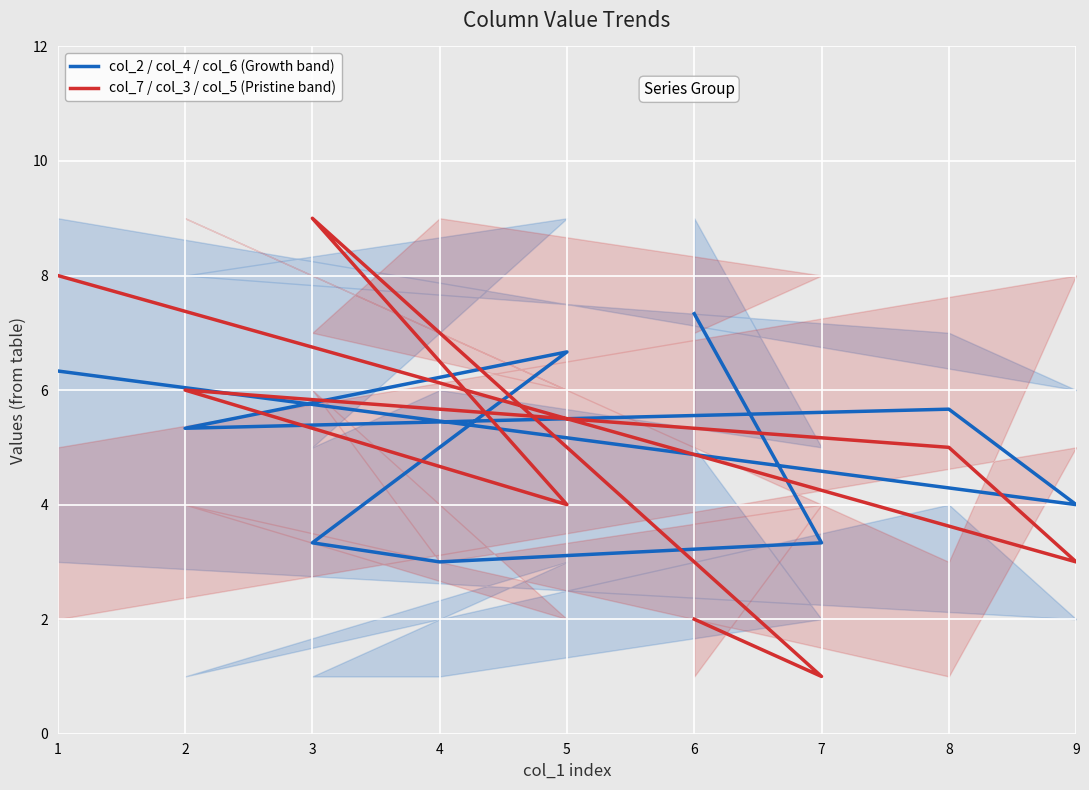

Rank the series by their maximum value, from highest to lowest.

col_7 / col_3 / col_5 (Pristine band), col_2 / col_4 / col_6 (Growth band)